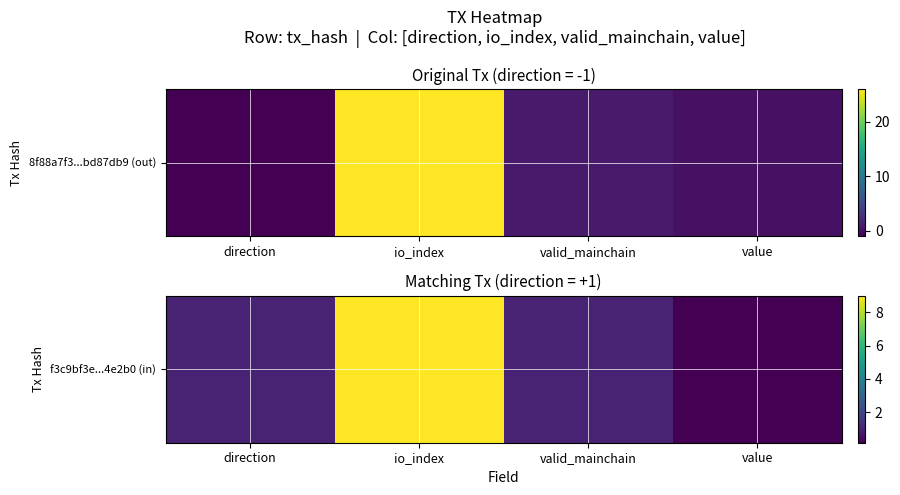

What is the maximum value shown in the chart?

9.0